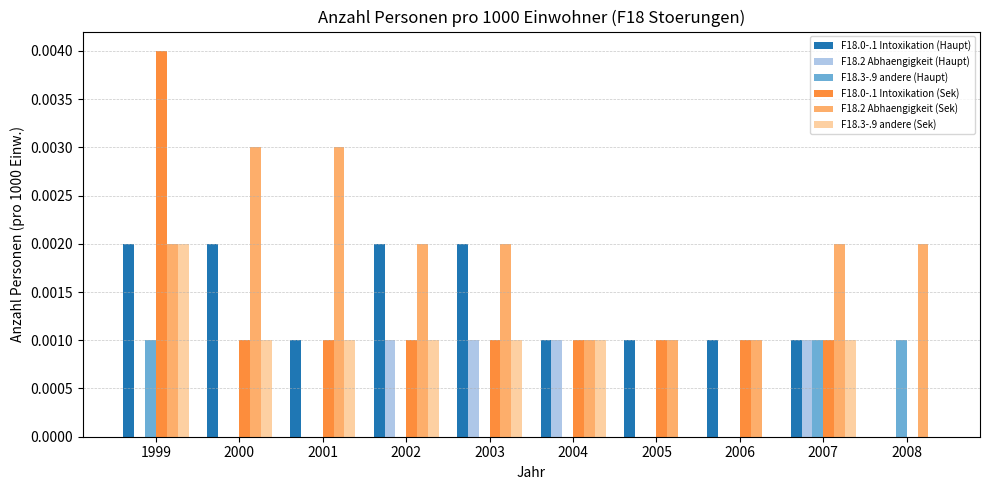

The F18.0-.1 Intoxikation (Sek) series shows 0.0 at 2007. True or false?

True